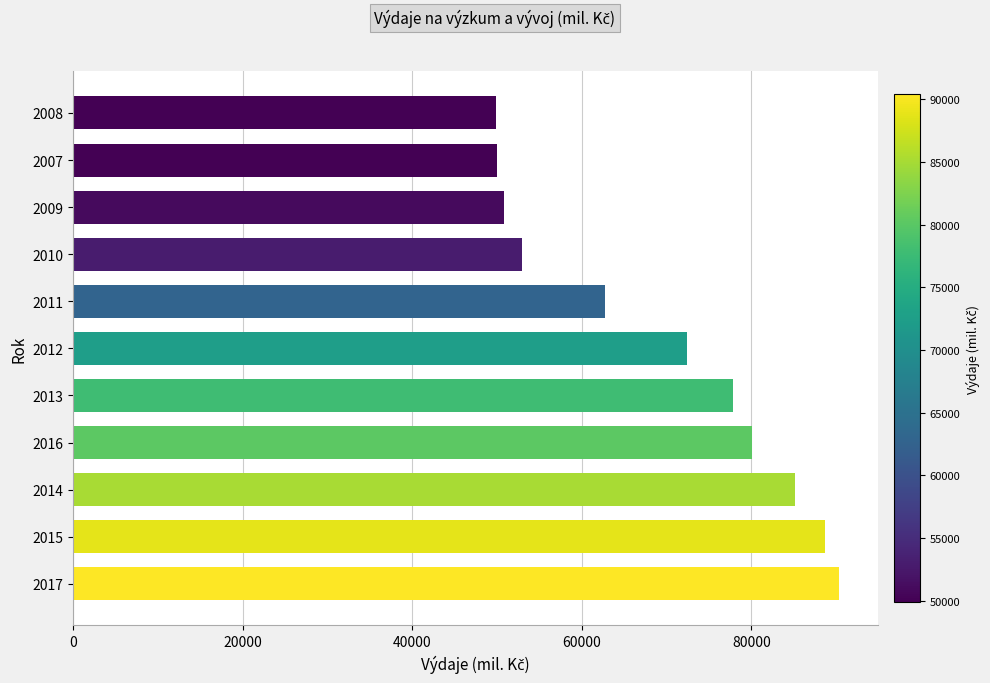

What is the minimum value shown in the chart?

49872.0